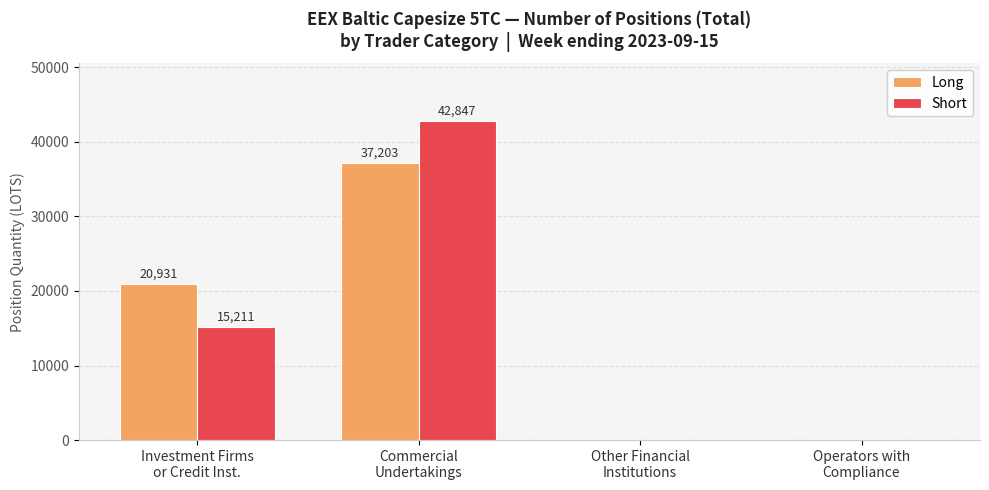

Which series has the largest total across all categories?

Long